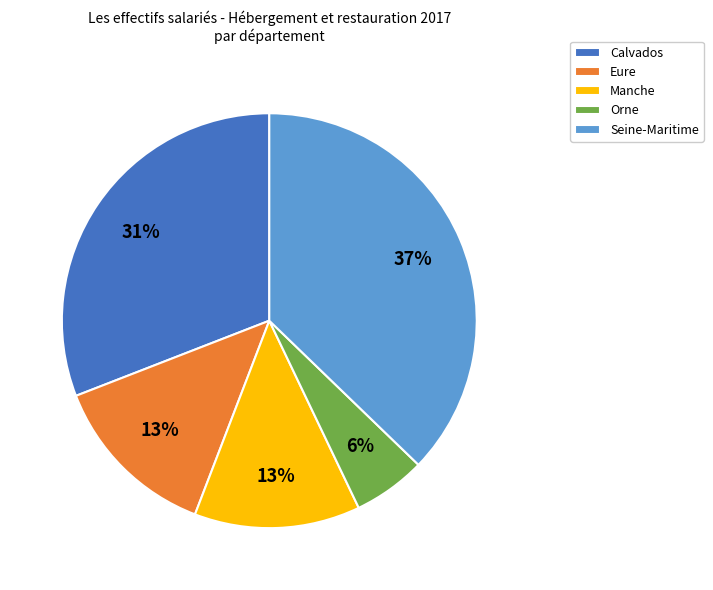

Which has a higher value, Calvados or Seine-Maritime?

Seine-Maritime